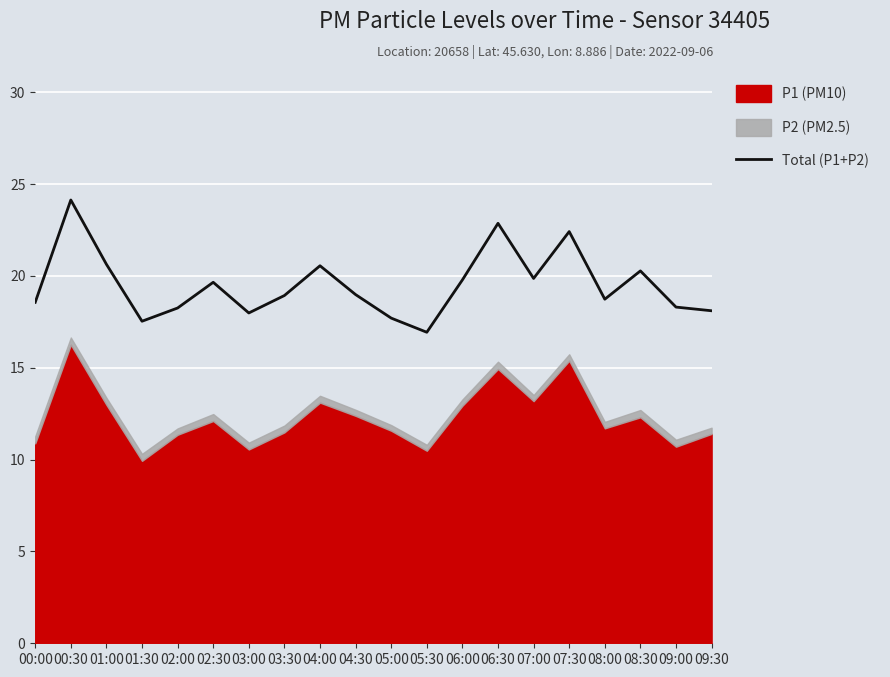

Rank the categories by value from lowest to highest.

05:30, 01:30, 05:00, 03:00, 09:30, 02:00, 09:00, 00:00, 08:00, 03:30, 04:30, 02:30, 06:00, 07:00, 08:30, 04:00, 01:00, 07:30, 06:30, 00:30